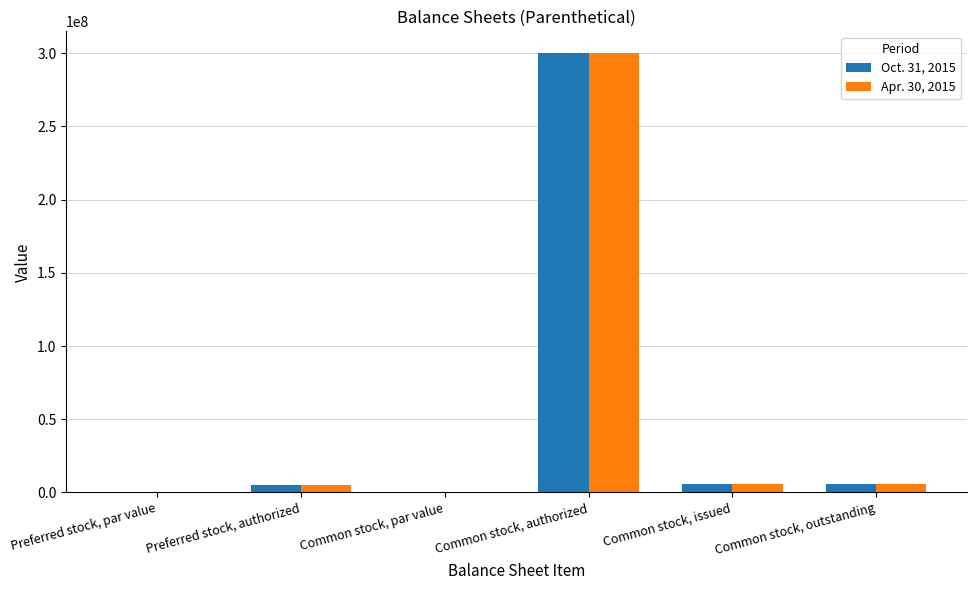

What is the maximum value shown in the chart?

300000000.0